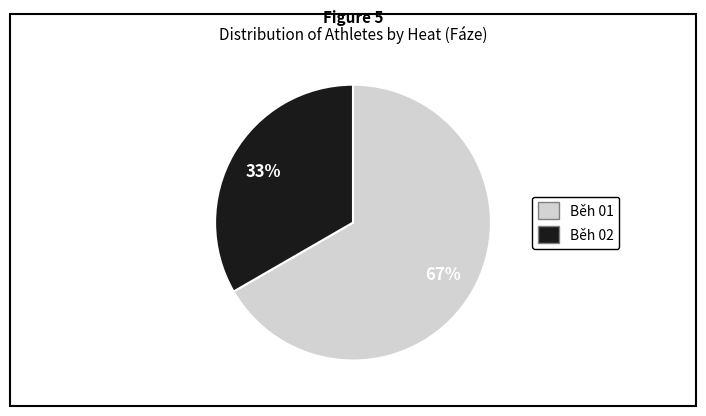

To the nearest percent, what is the average slice percentage?

50%